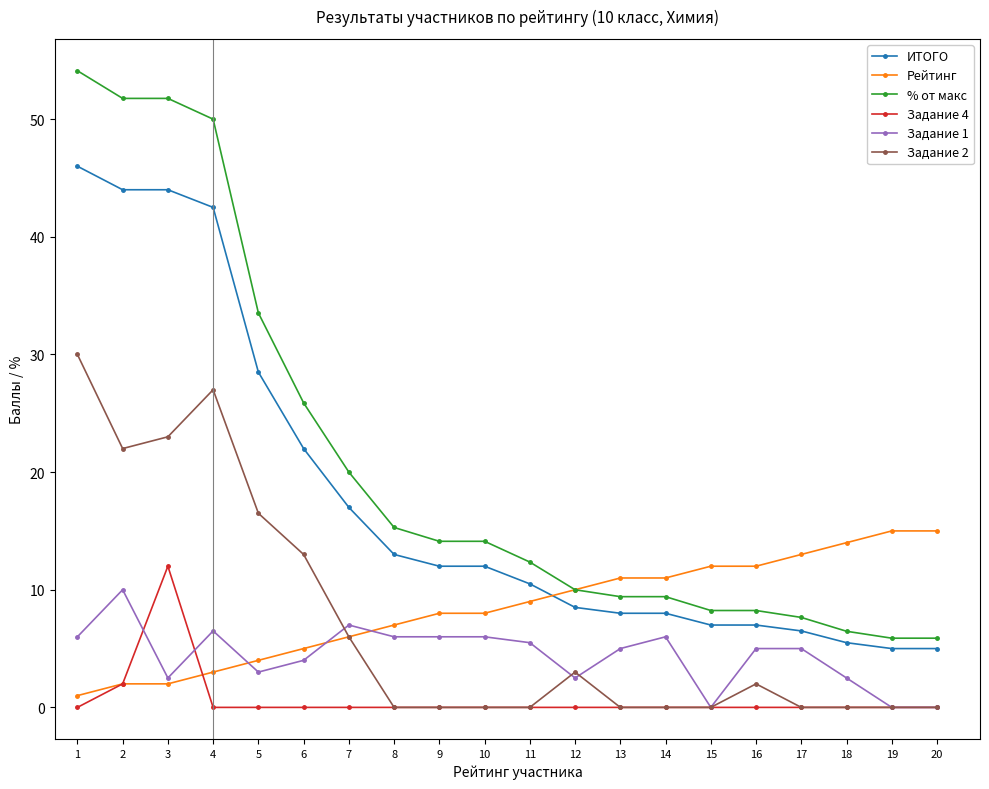

What is the total value across all series at 20?

25.9